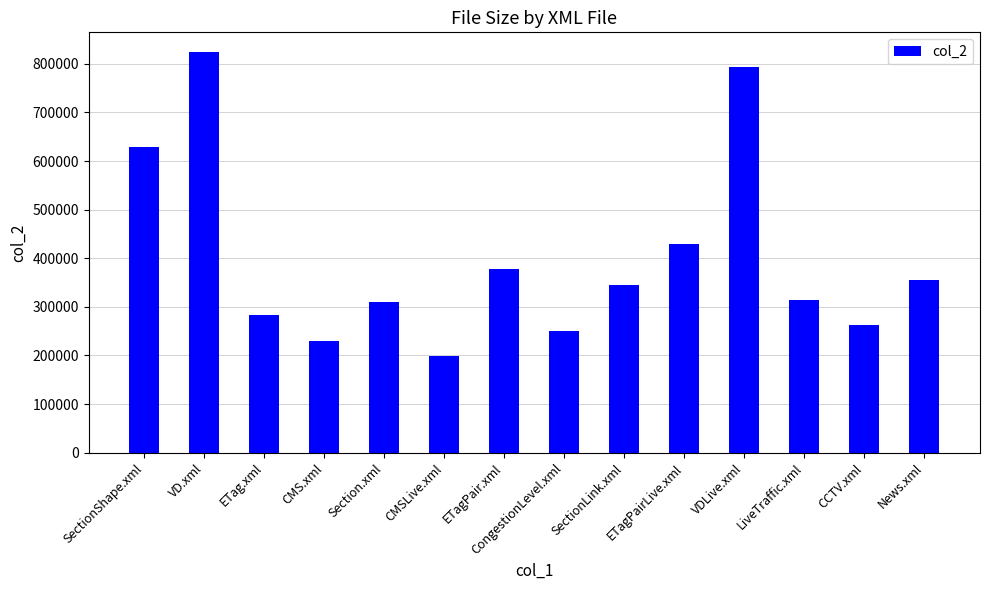

What is the label of the 9th bar from the left?

SectionLink.xml